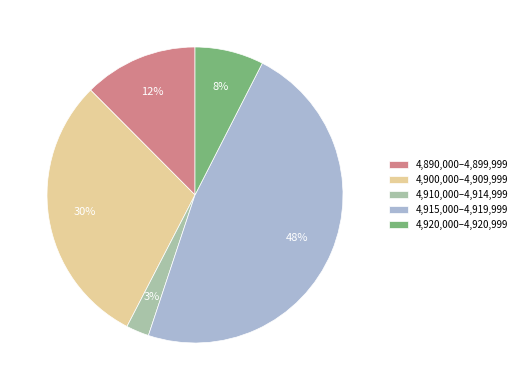

Which slice is the largest?

4,915,000–4,919,999